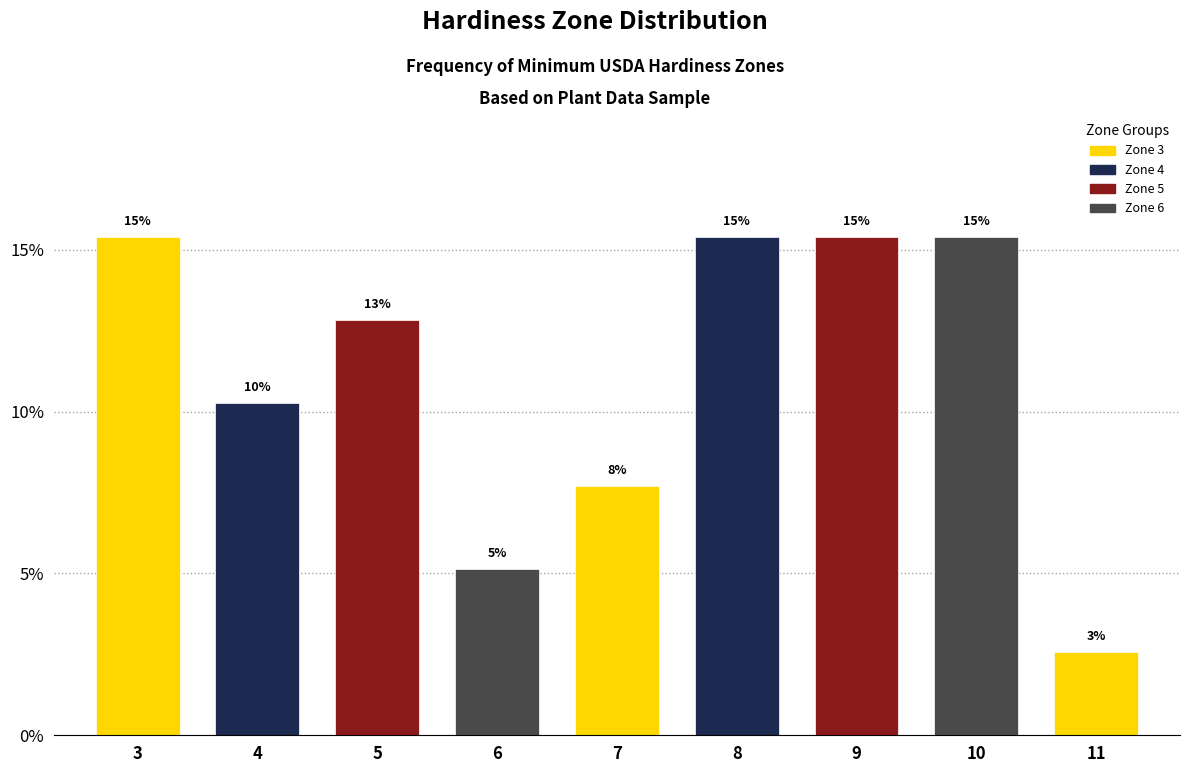

How many bars are there in total?

9